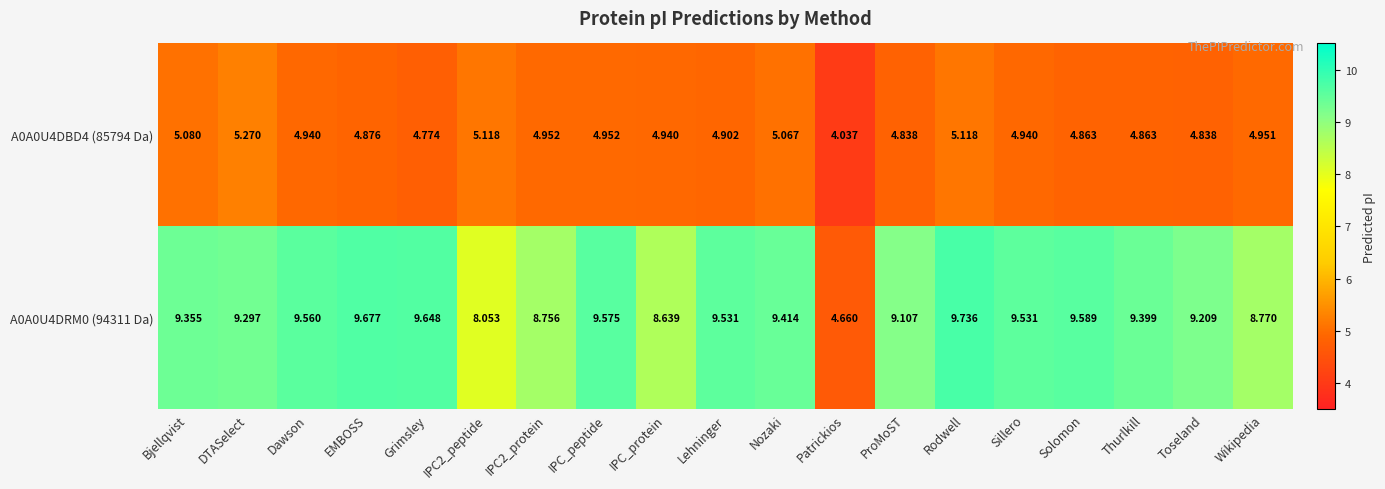

Is the value of A0A0U4DBD4 (85794 Da) at Sillero greater than the value of A0A0U4DRM0 (94311 Da) at Patrickios?

Yes